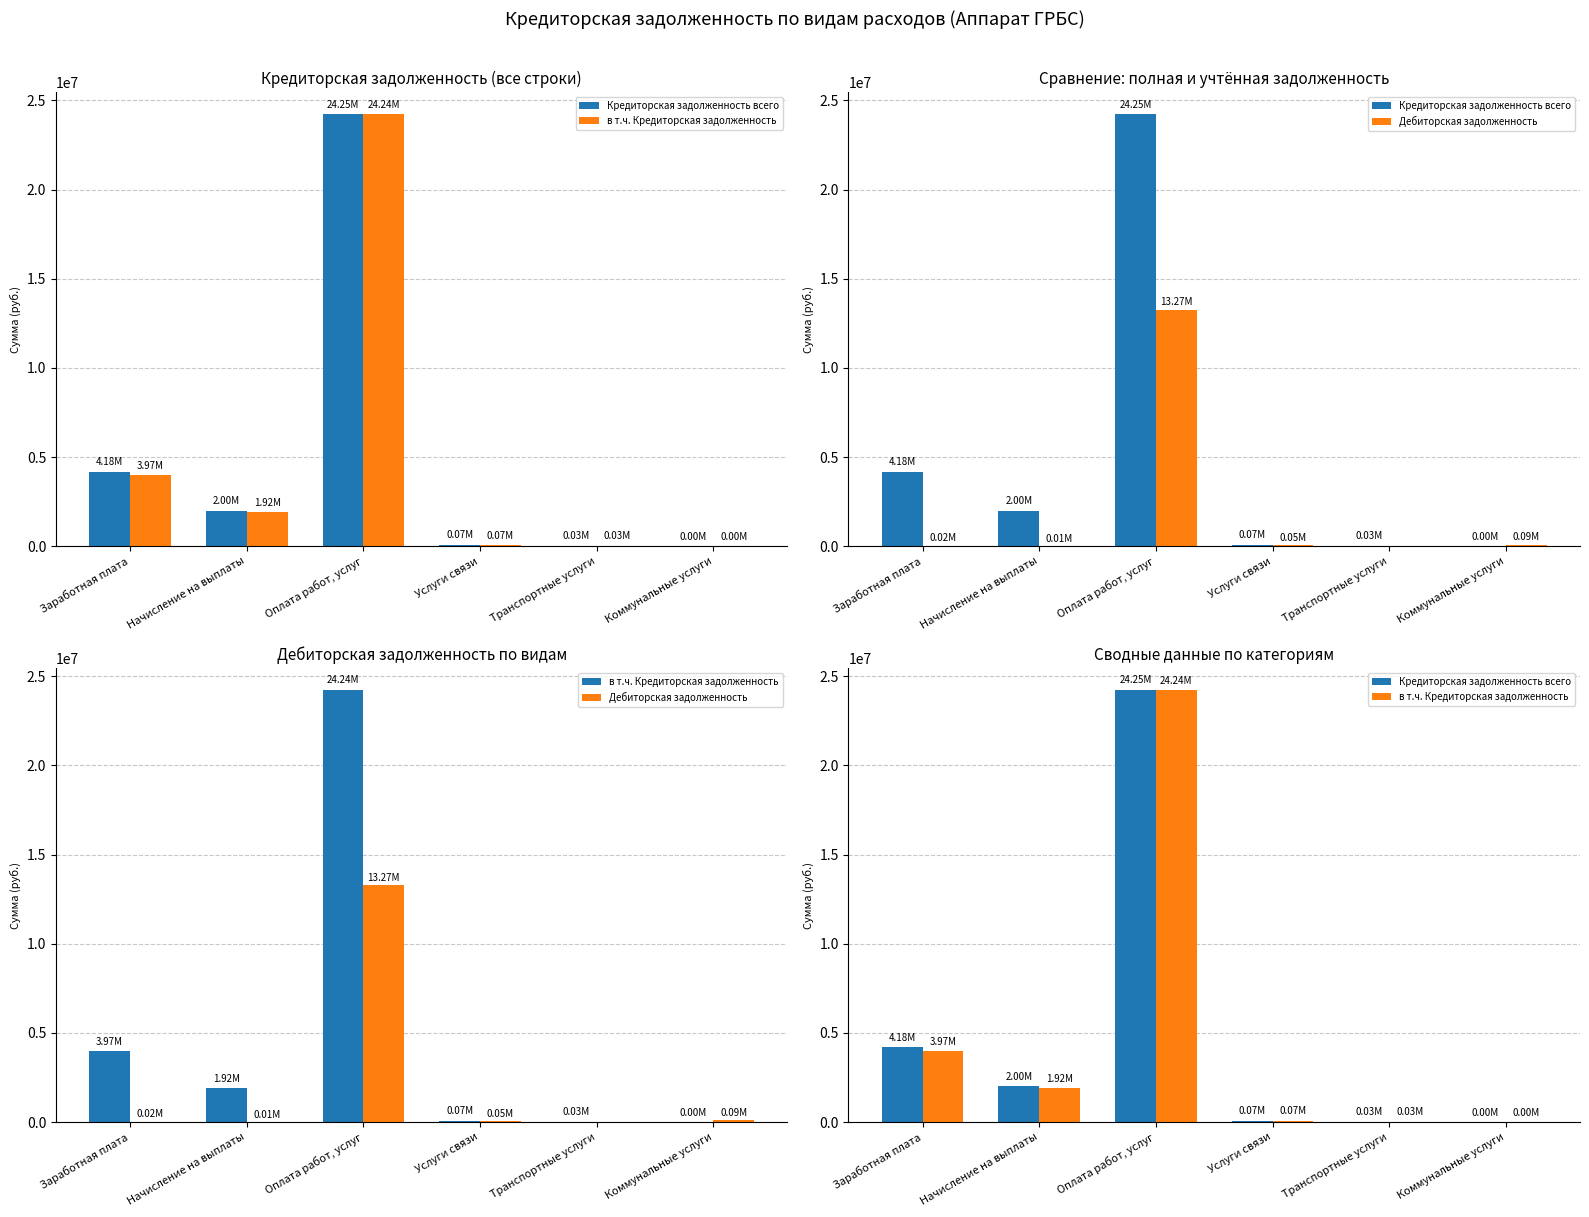

What is the average value of the в т.ч. Кредиторская задолженность series?

5037859.3